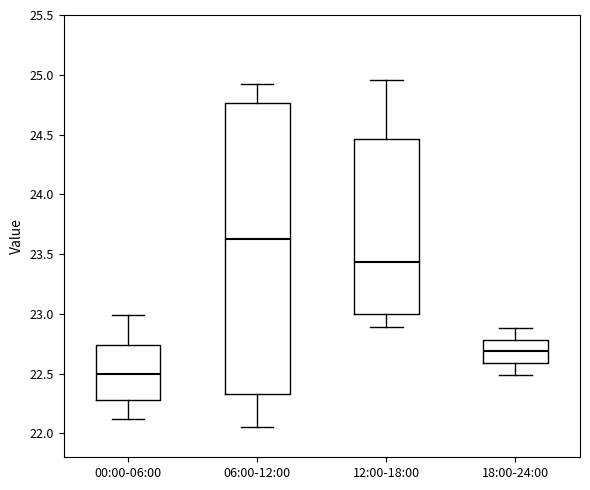

Which box's median line is the highest?

06:00-12:00